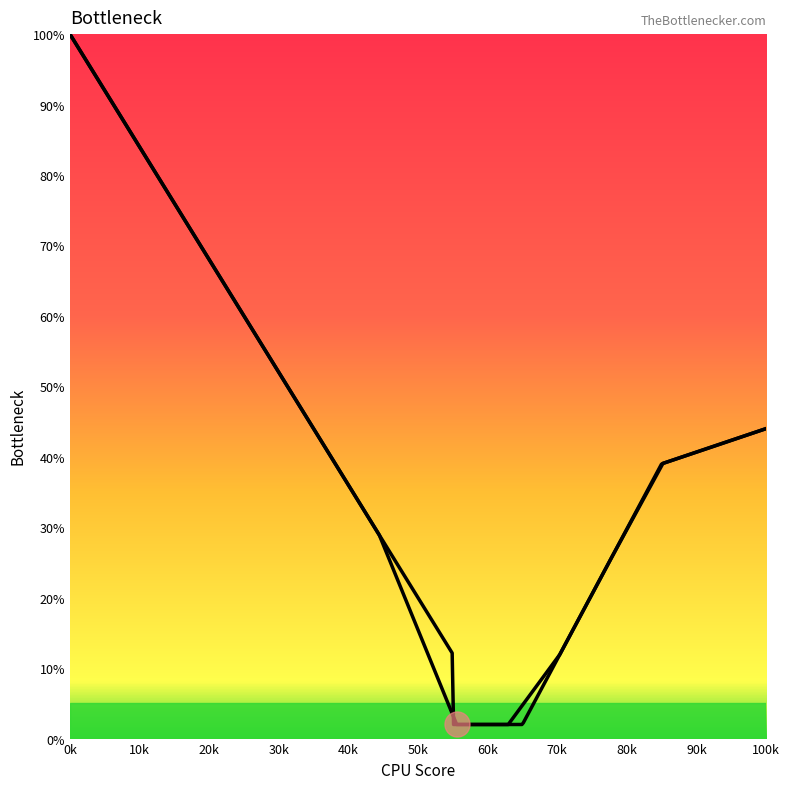

Where does the data first go above 40?

0k